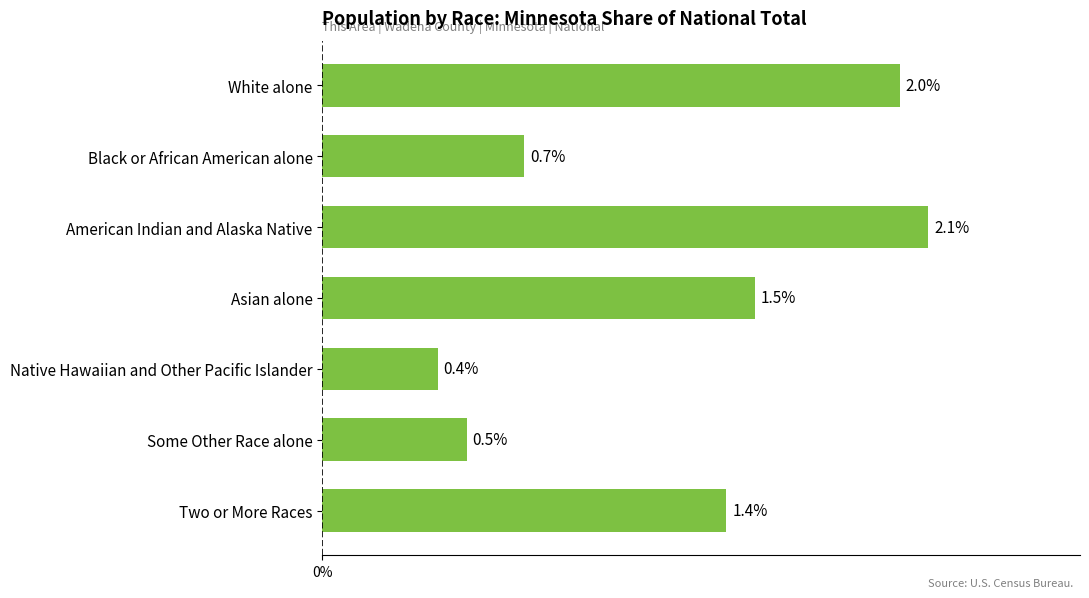

What is the change in value from Asian alone to Black or African American alone?

-0.8